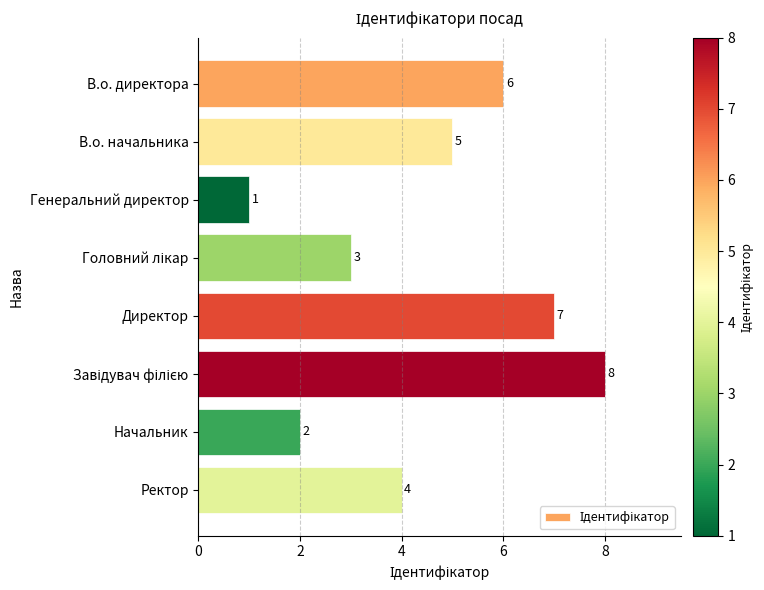

What position from the top is В.о. директора?

1